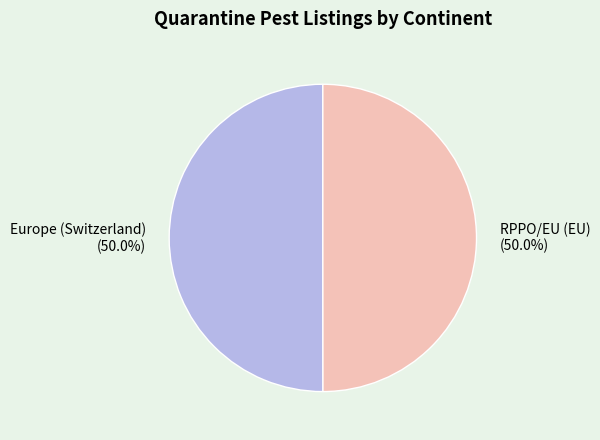

What percentage is the RPPO/EU (EU) slice, to the nearest percent?

50%